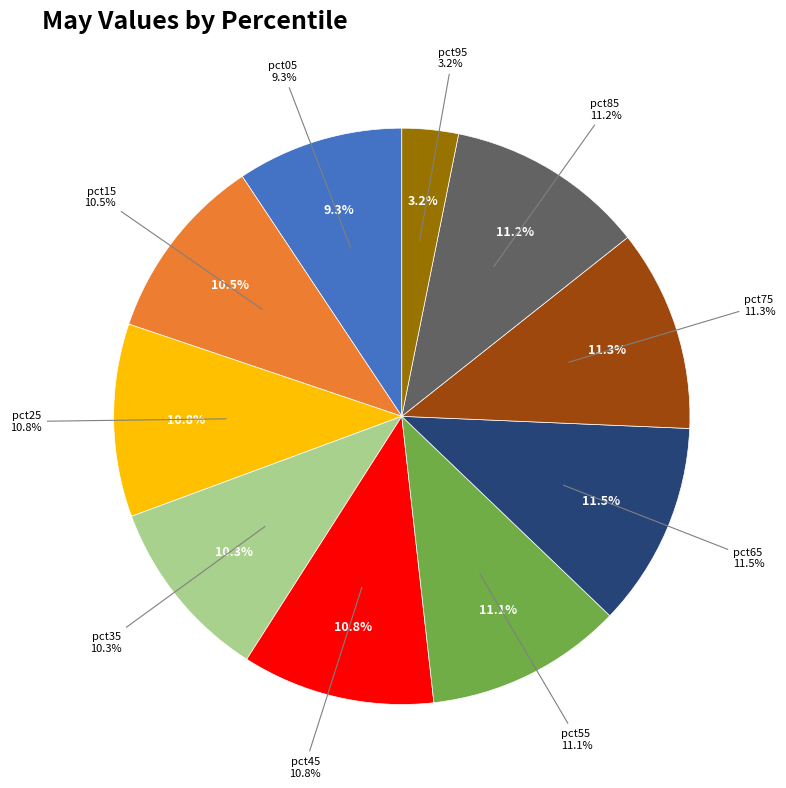

Do pct65 and pct25 together represent more than half of the pie?

No